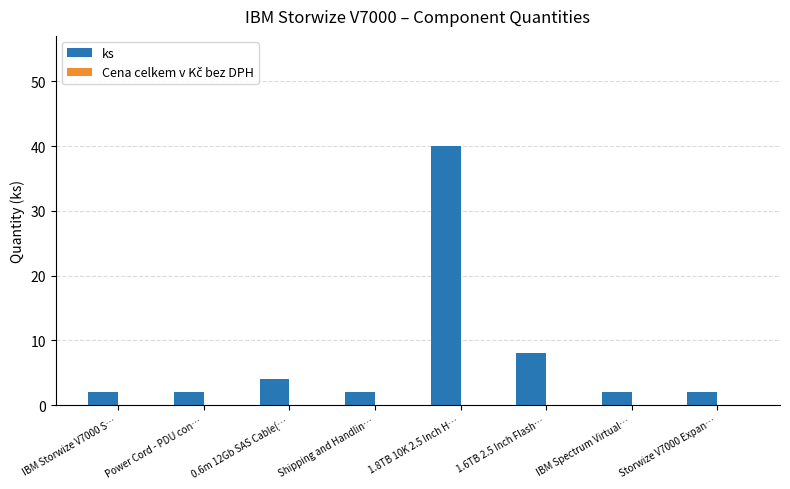

What is the label of the 5th bar from the right?

Shipping and Handlin…